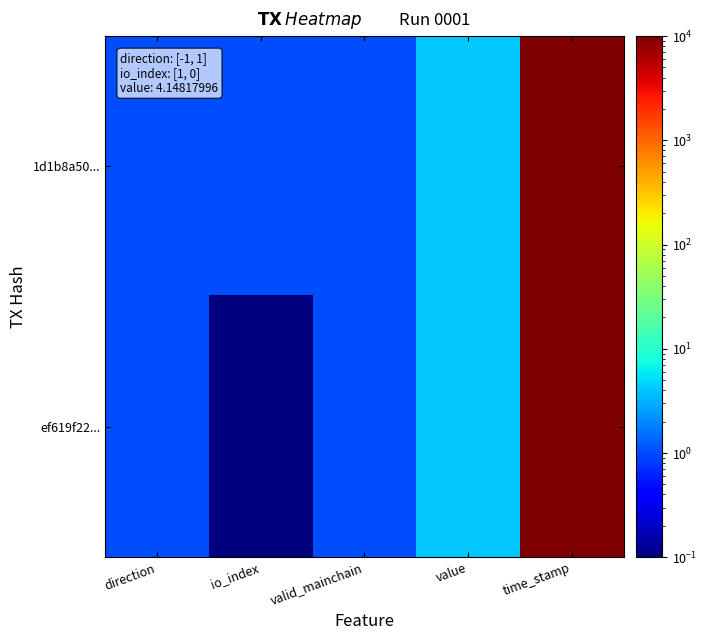

Reading left to right, what are all the values shown in this chart?

1d1b8a50...: direction=1.0	io_index=1.0	valid_mainchain=1.0	value=4.1	time_stamp=1676527371.0
ef619f22...: direction=1.0	io_index=0.1	valid_mainchain=1.0	value=4.1	time_stamp=1676368382.0